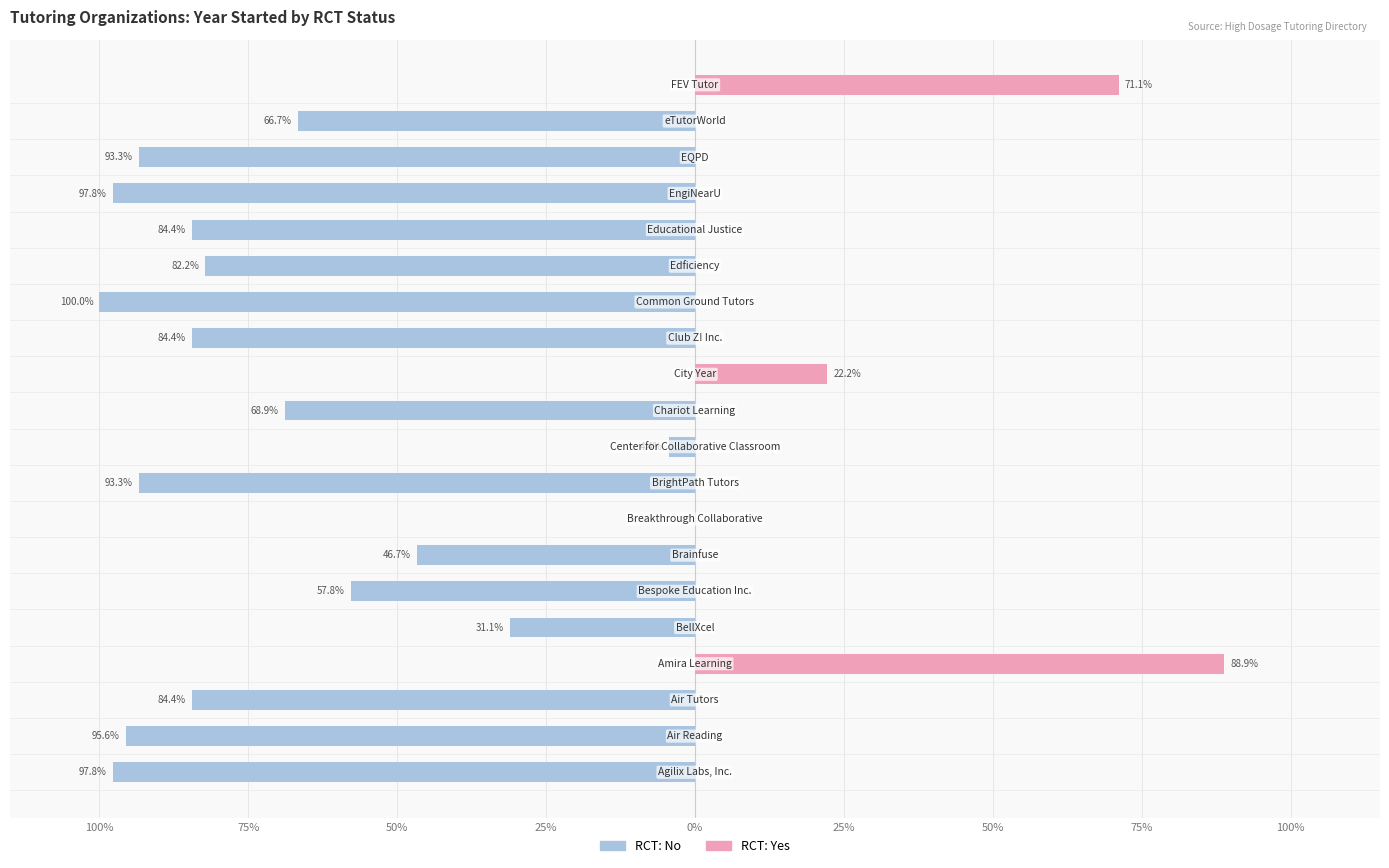

How many groups of bars are there?

20